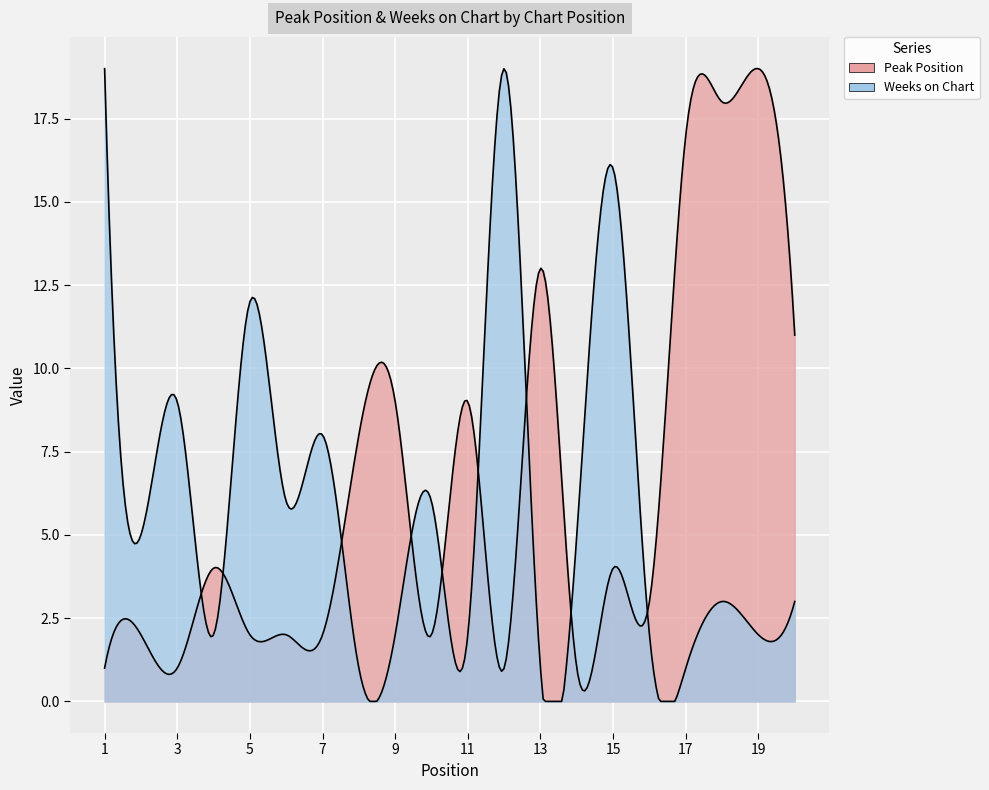

Which series has the largest range (max minus min)?

Peak Position